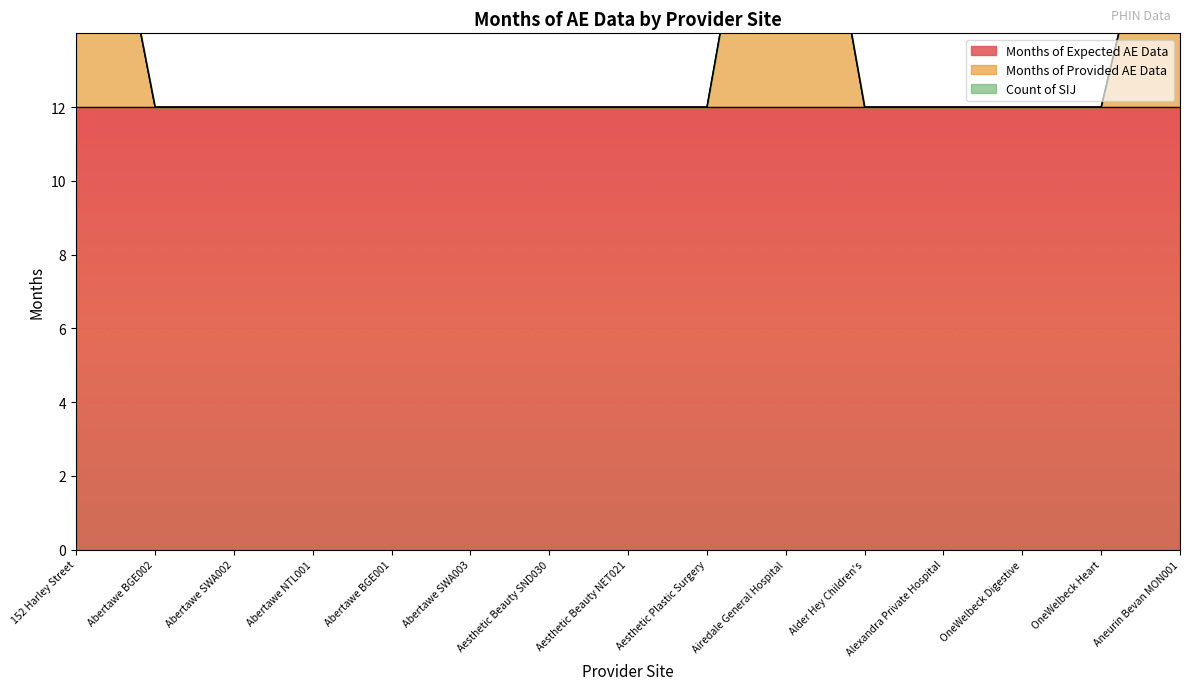

What is the value of the Months of Expected AE Data point at the 8th from the left?

12